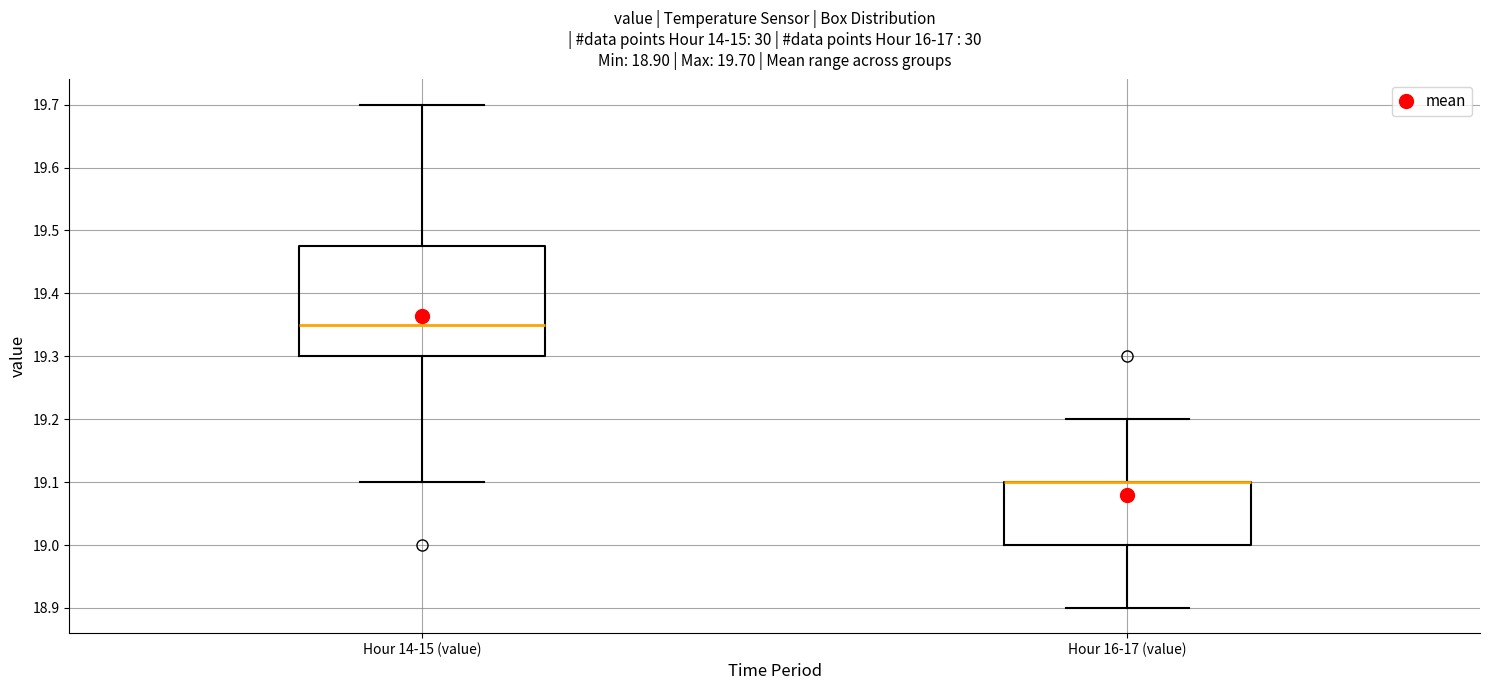

Which box is the tallest, from its lower edge to its upper edge?

Hour 14-15 (value)